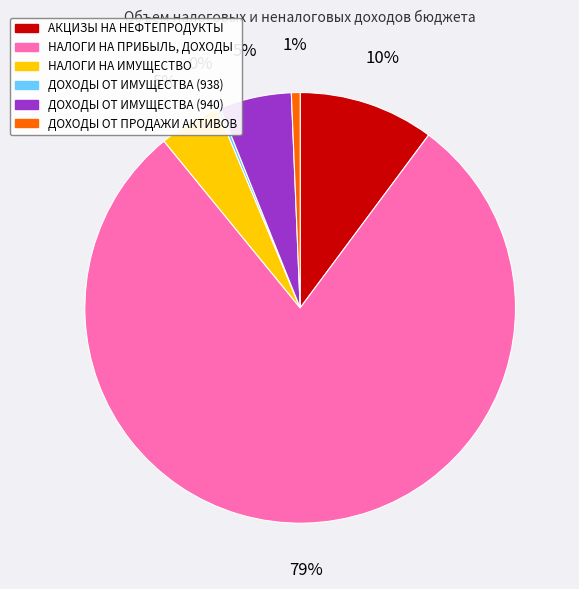

To the nearest percent, what is the average slice percentage?

17%